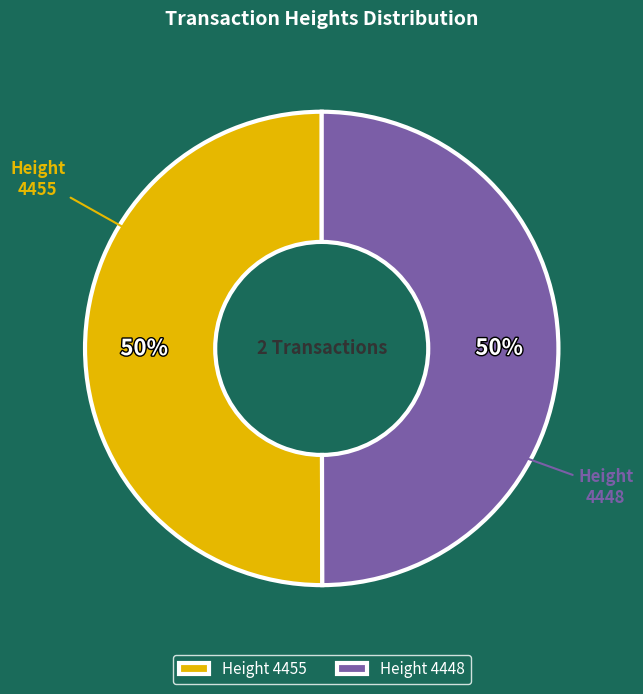

What percentage is the Height 4455 slice, to the nearest percent?

50%